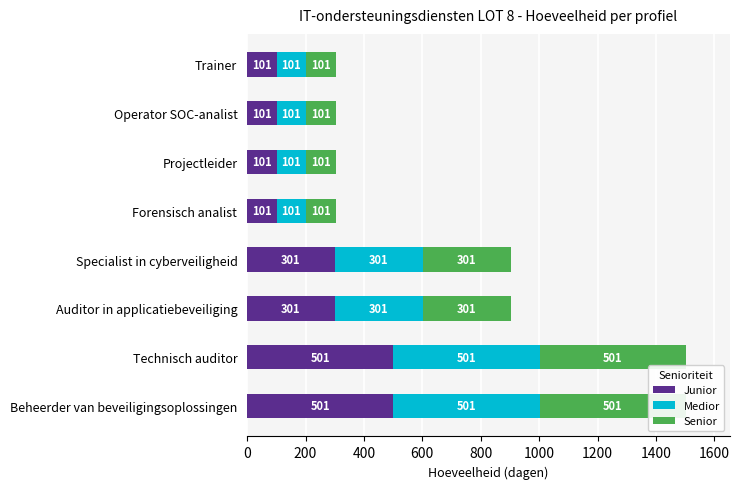

Which has a higher value, Technisch auditor or Forensisch analist?

Technisch auditor